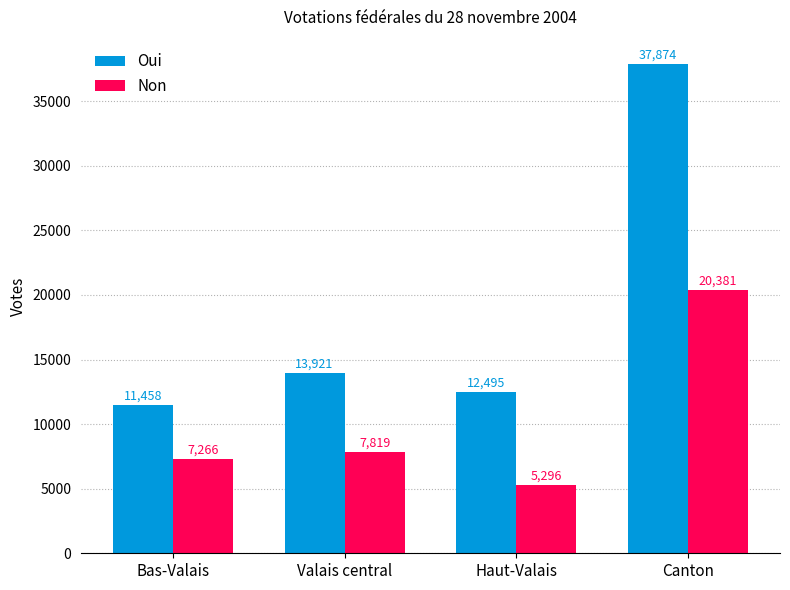

Reading left to right, transcribe all the data shown in this chart.

Oui: 11458	13921	12495	37874
Non: 7266	7819	5296	20381